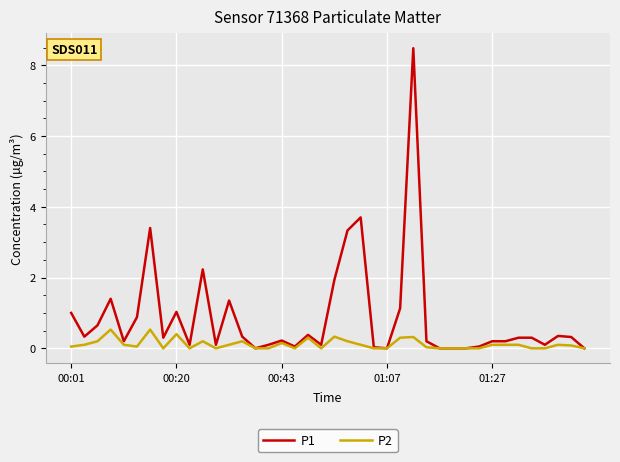

Which series has the largest range (max minus min)?

P1